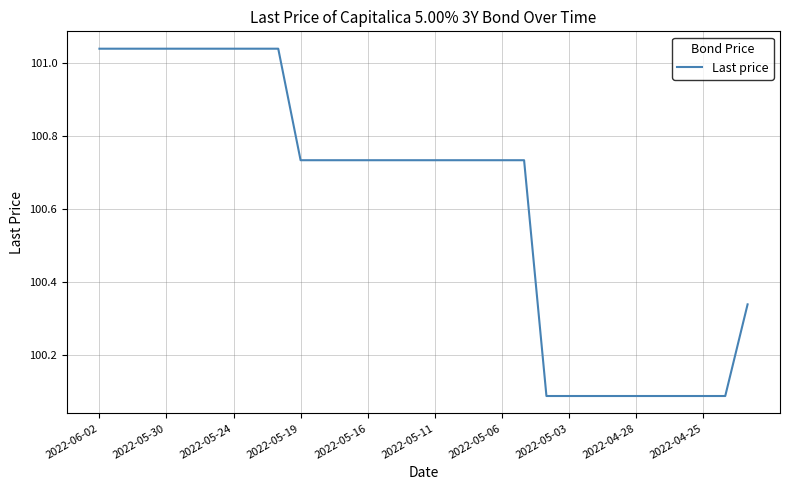

What is the difference between the maximum and minimum values?

0.9